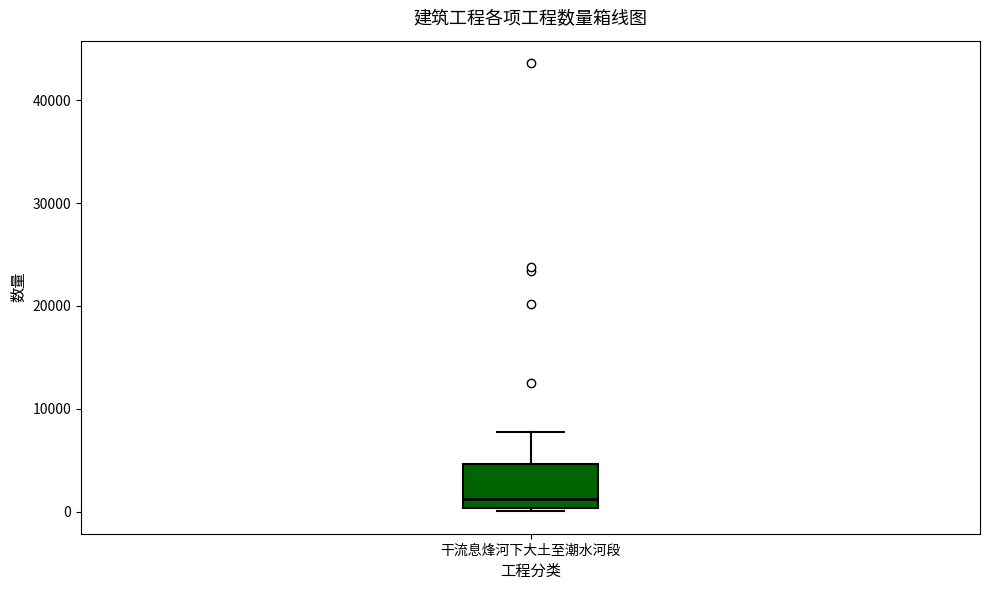

Where is the lower edge of the box for 干流息烽河下大土至潮水河段 on the y-axis? The values are not printed on the chart, so give them approximately, as read against the axis.

0